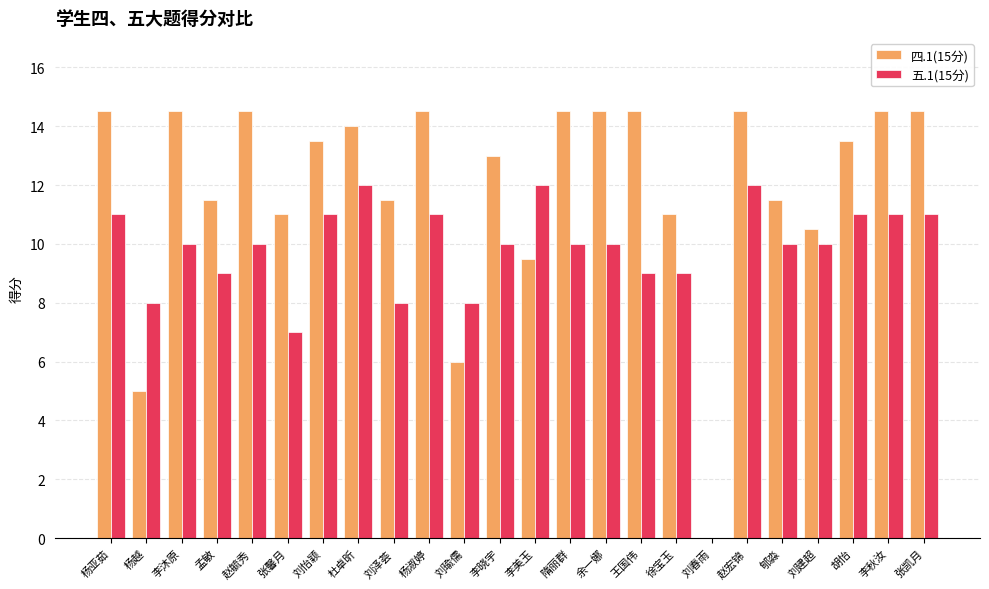

What is the sum of all 五.1(15分) values?

230.0